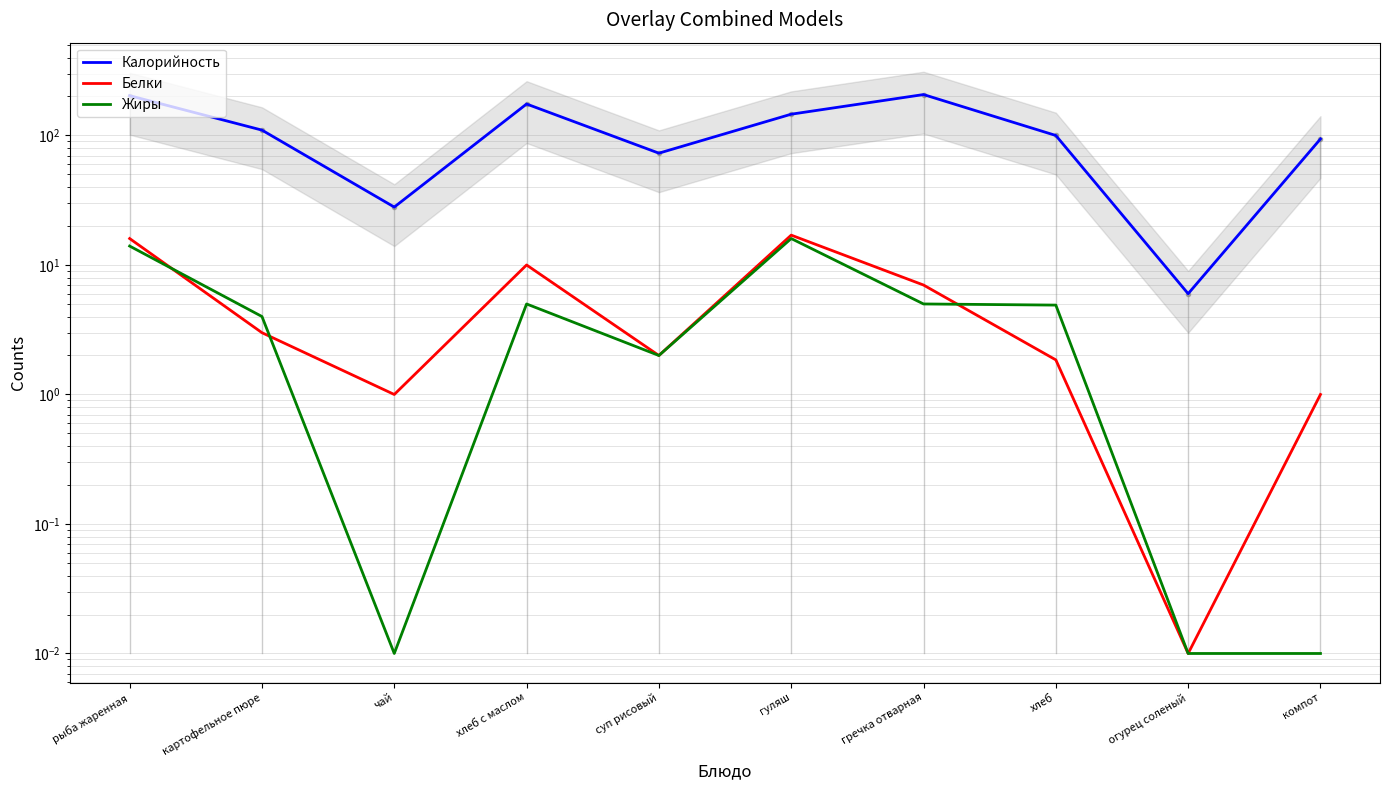

At which label is Жиры closest to 8?

хлеб с маслом